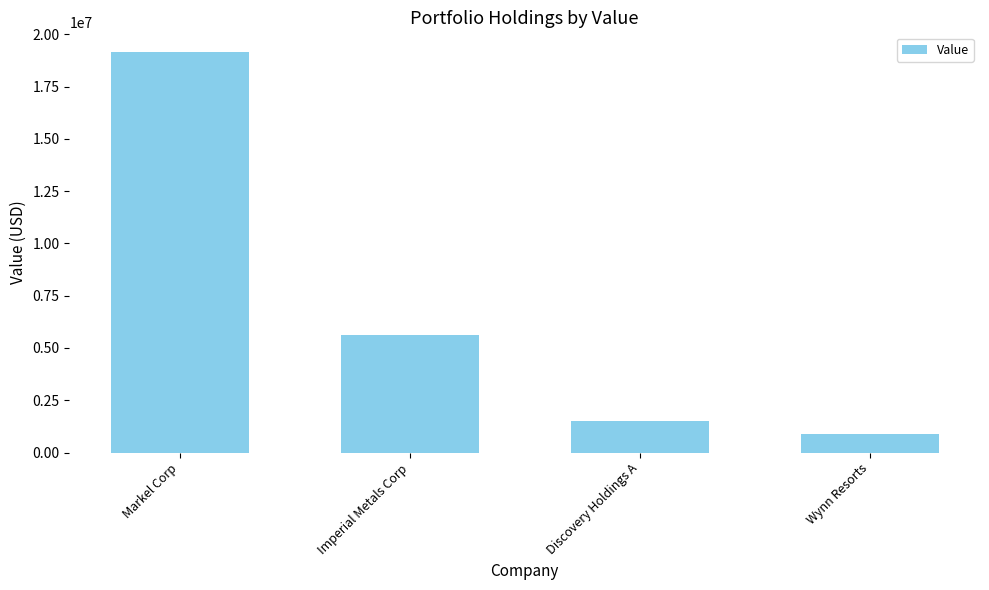

Which label corresponds to the smallest value in the chart?

Wynn Resorts